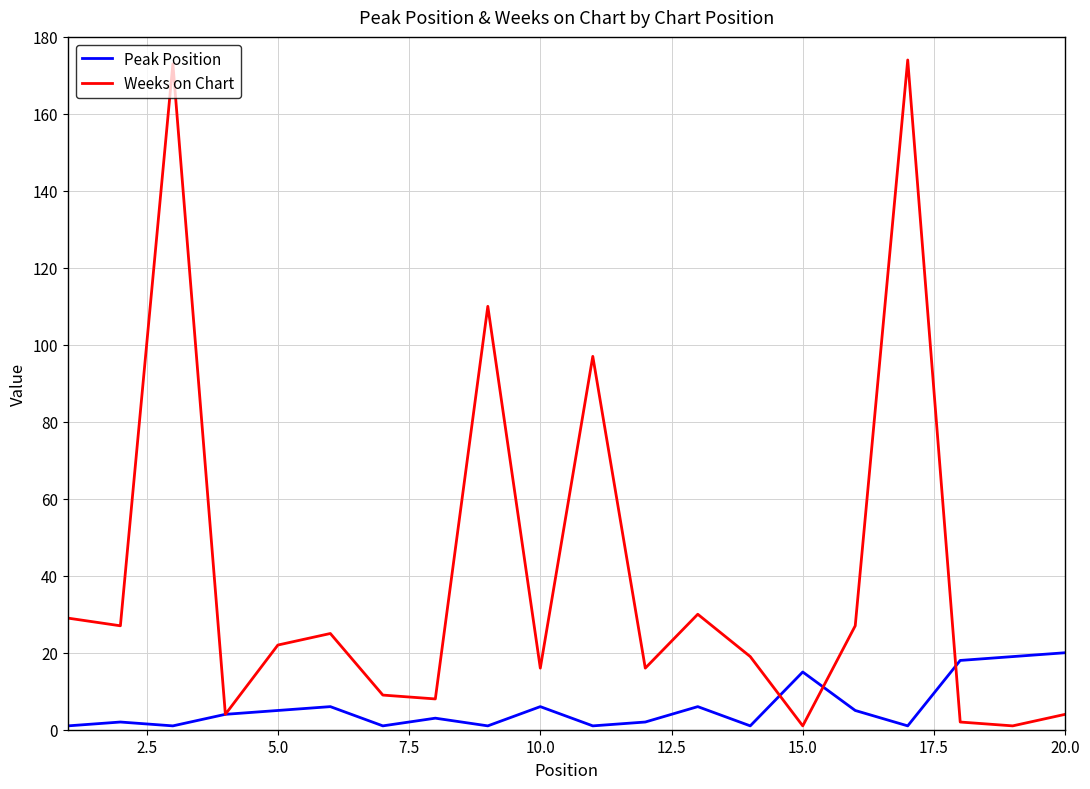

What is the maximum value for Weeks on Chart?

174